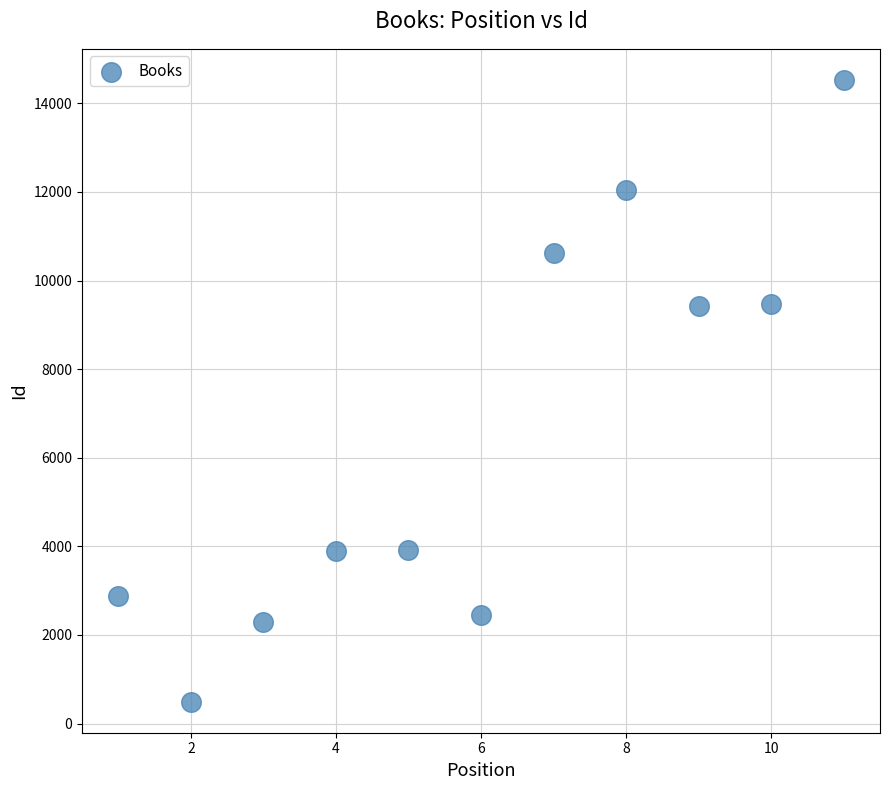

What is the range of X values (max minus min)?

10